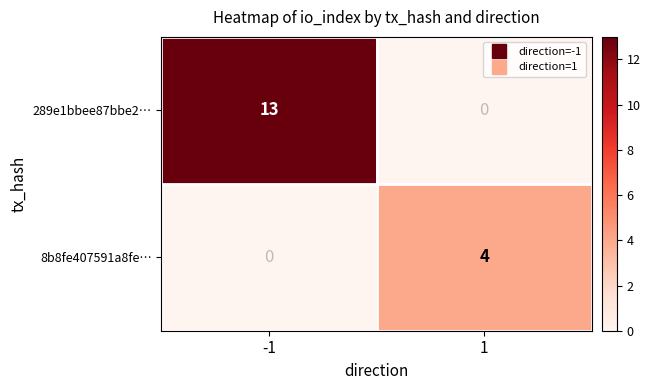

What is the greatest value displayed?

13